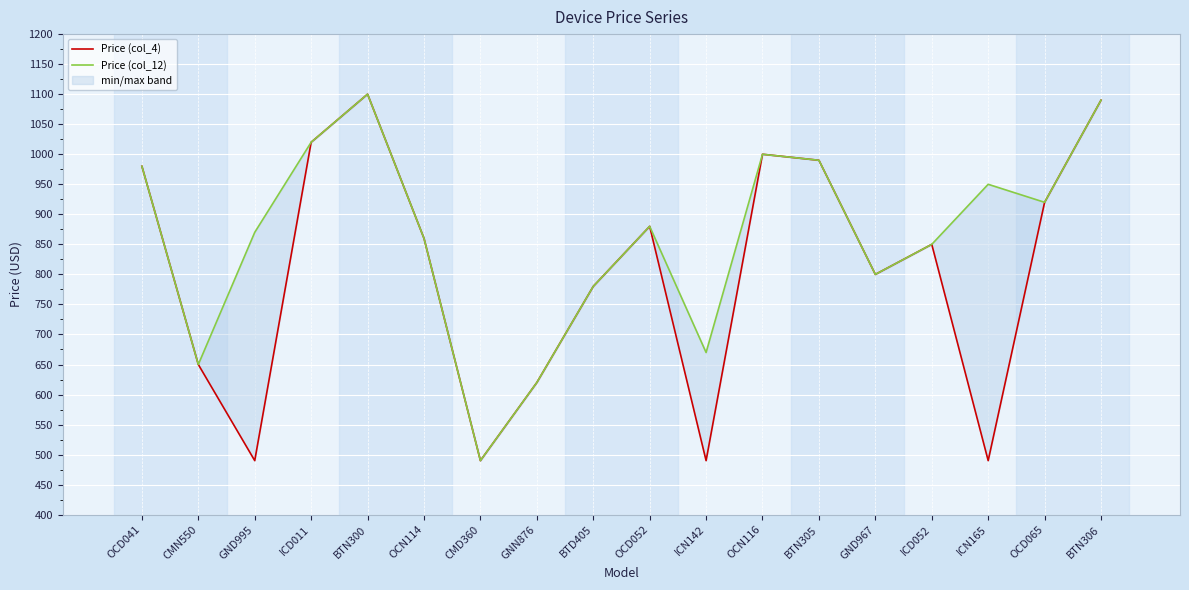

The Price (col_12) series shows 990 at BTN305. True or false?

True